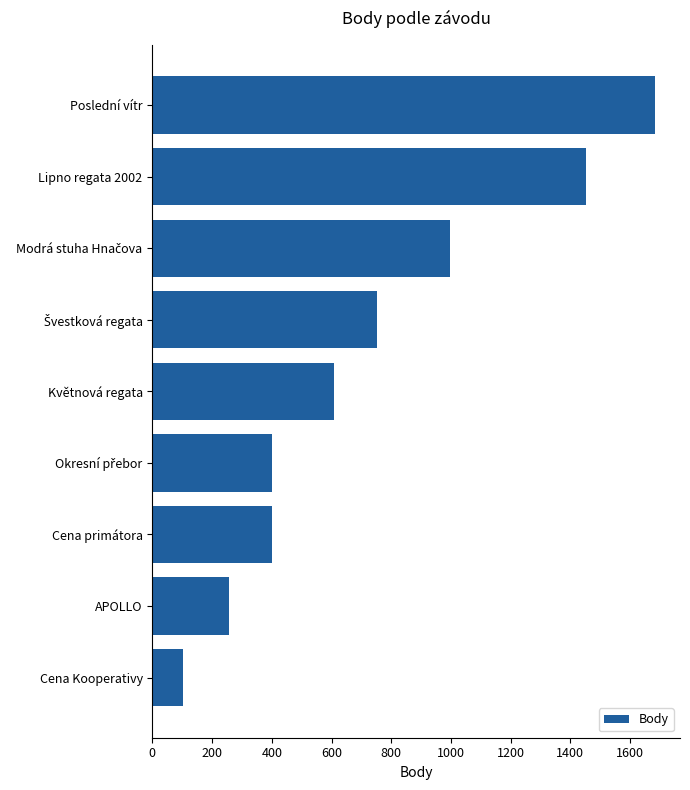

How many data points are less than 610?

4